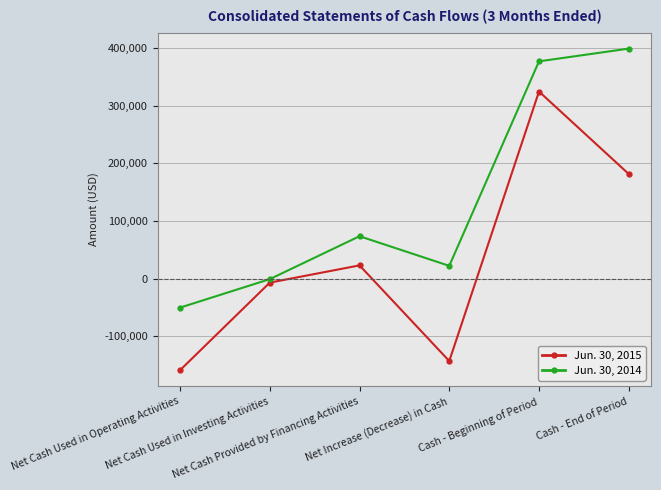

Rank the series at Cash - End of Period from highest to lowest value.

Jun. 30, 2014, Jun. 30, 2015